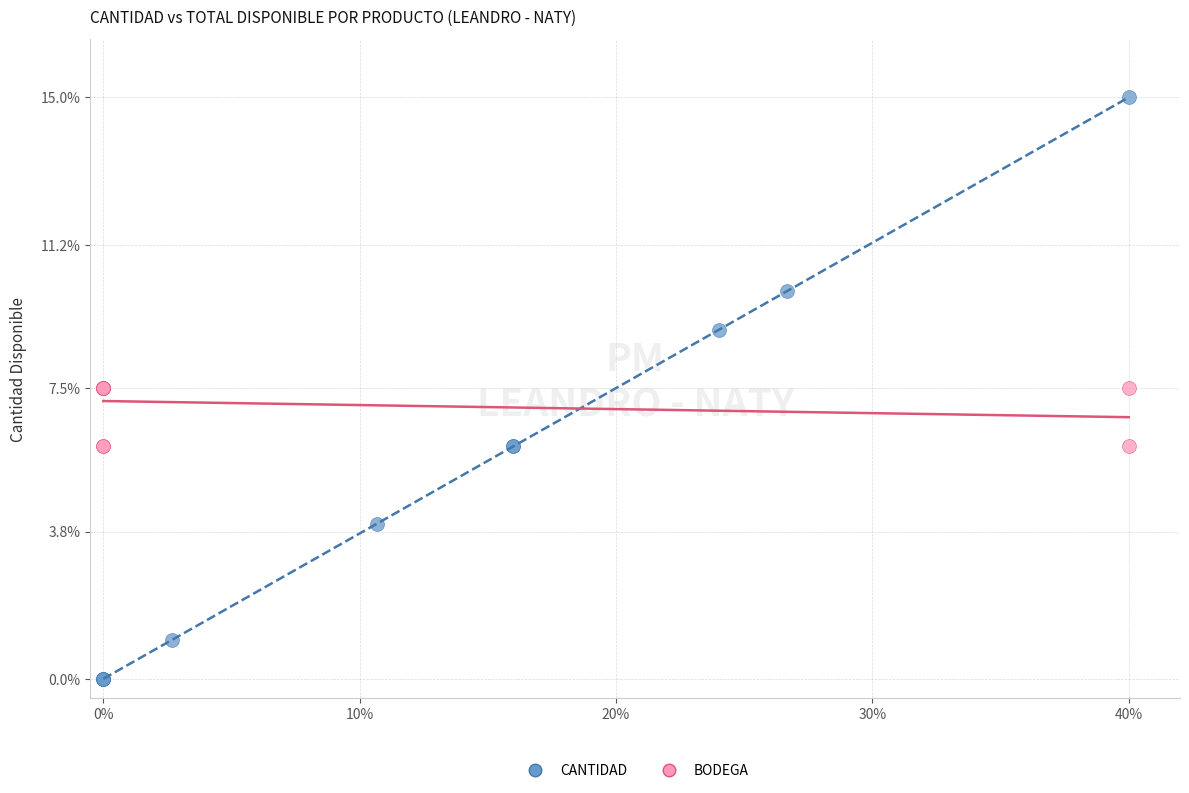

What are all the series names shown in the legend?

CANTIDAD, BODEGA